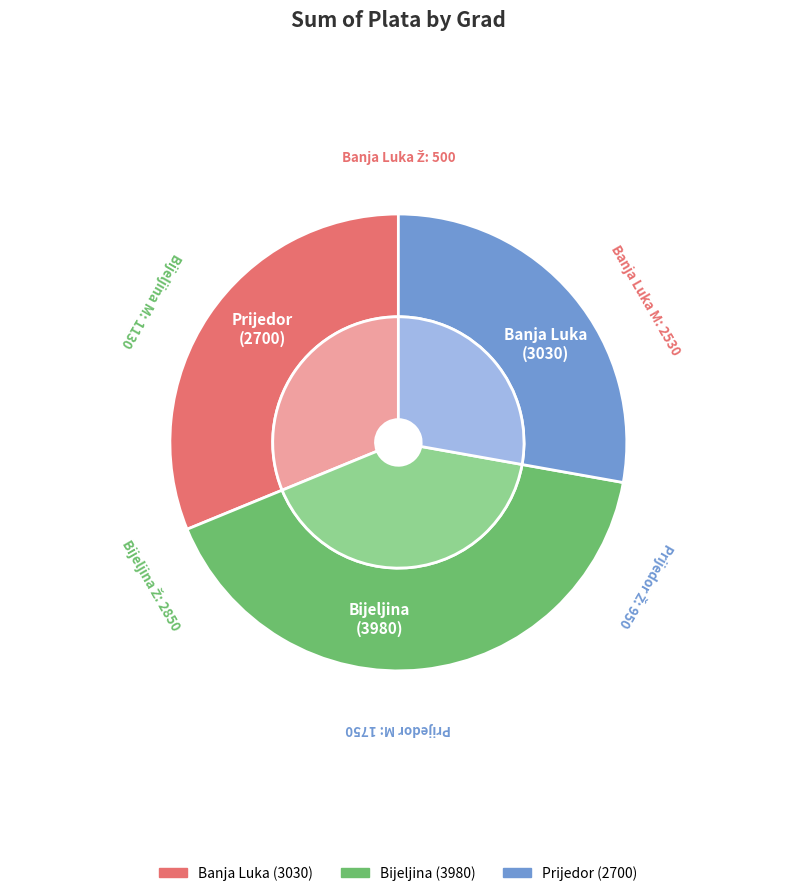

To the nearest percent, what is the combined percentage of Prijedor and Bijeljina?

69%